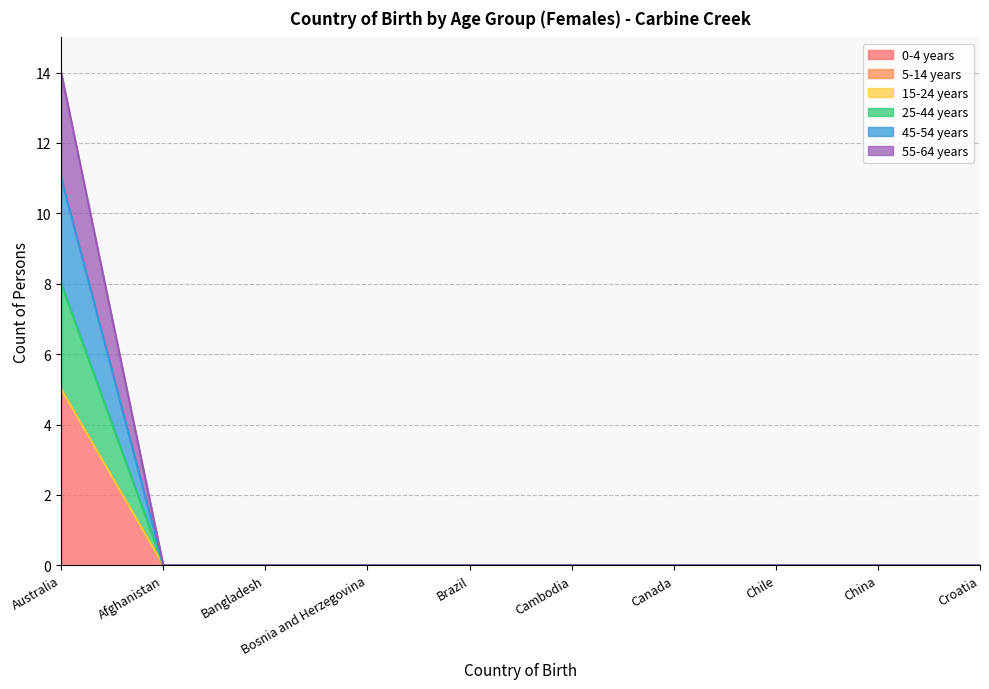

True or false: 0-4 years and 45-54 years intersect in this chart.

False